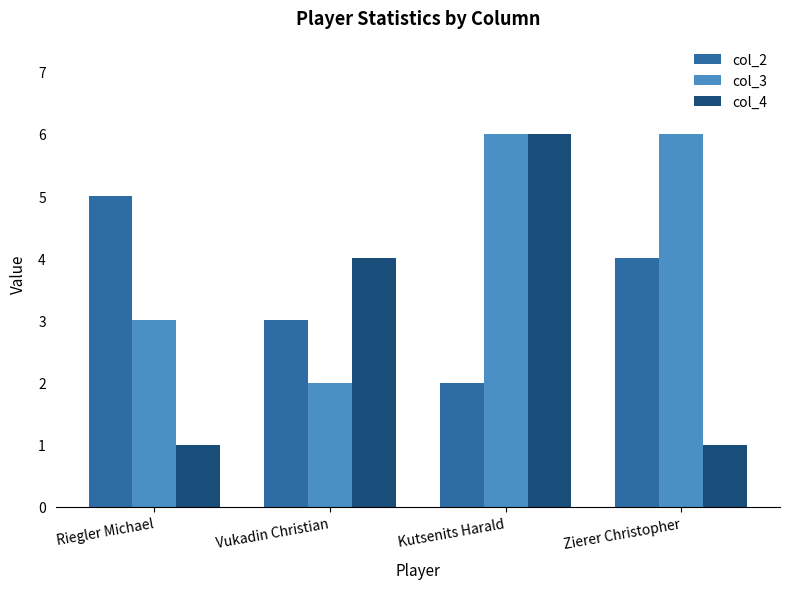

What is the difference between the maximum and minimum values in the col_4 series?

5